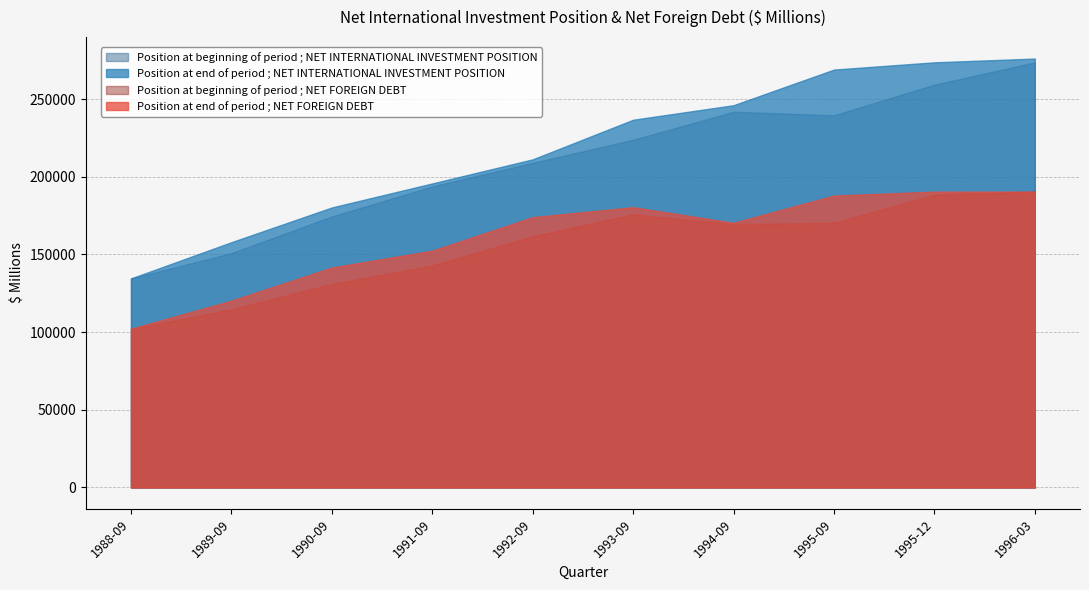

What is the total value across all series at 1988-09?

473350